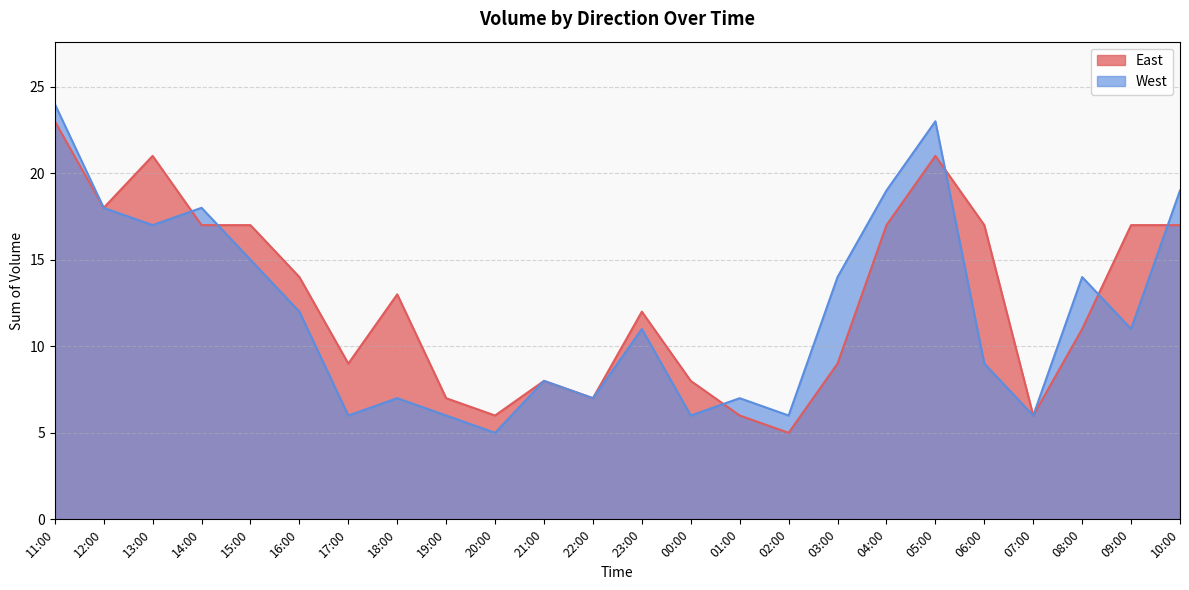

At which label does West reach its peak?

11:00